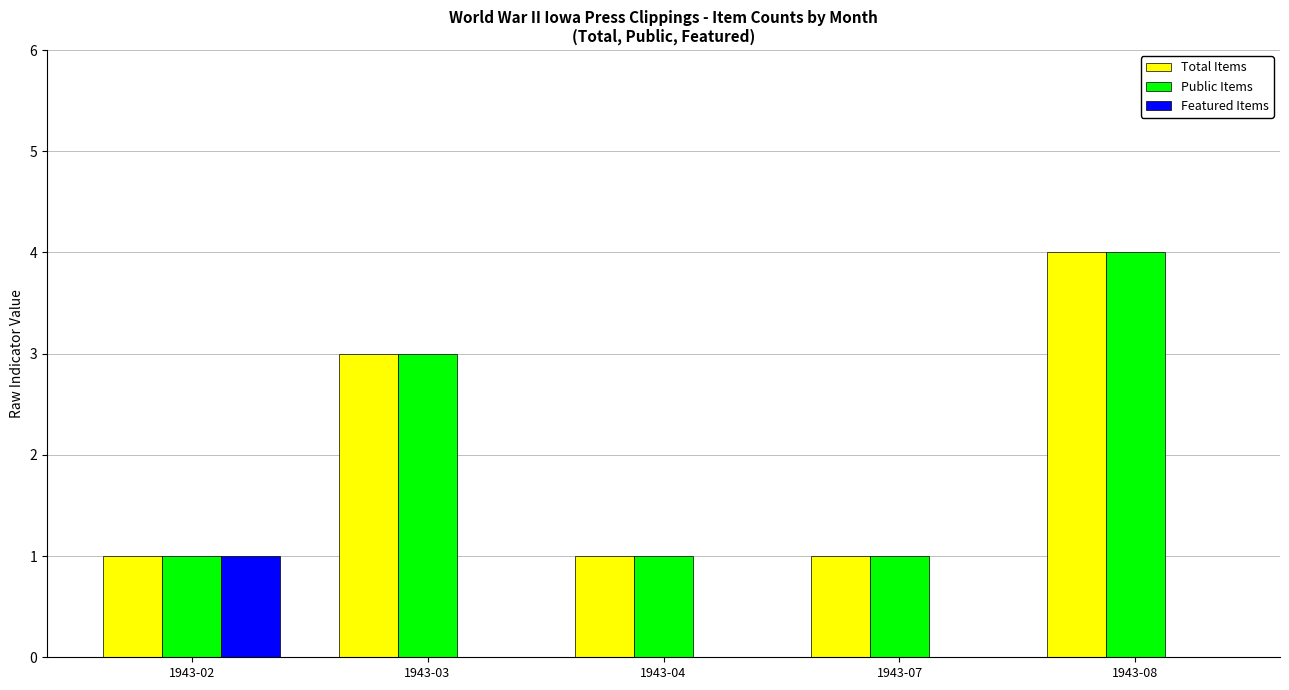

What is the sum of all Total Items values?

10